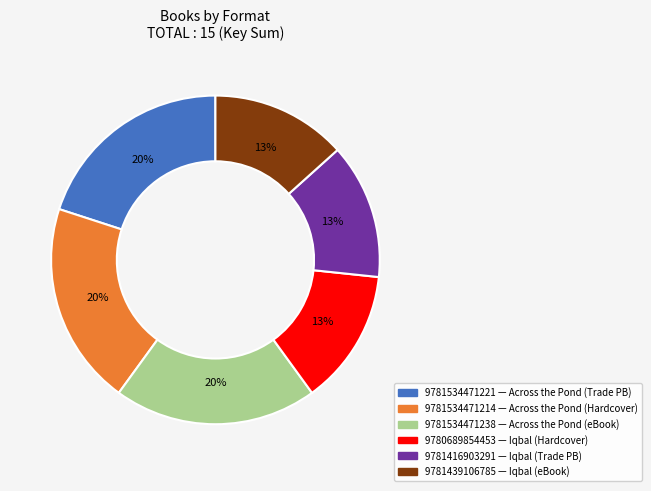

How many segments does this pie chart have?

6